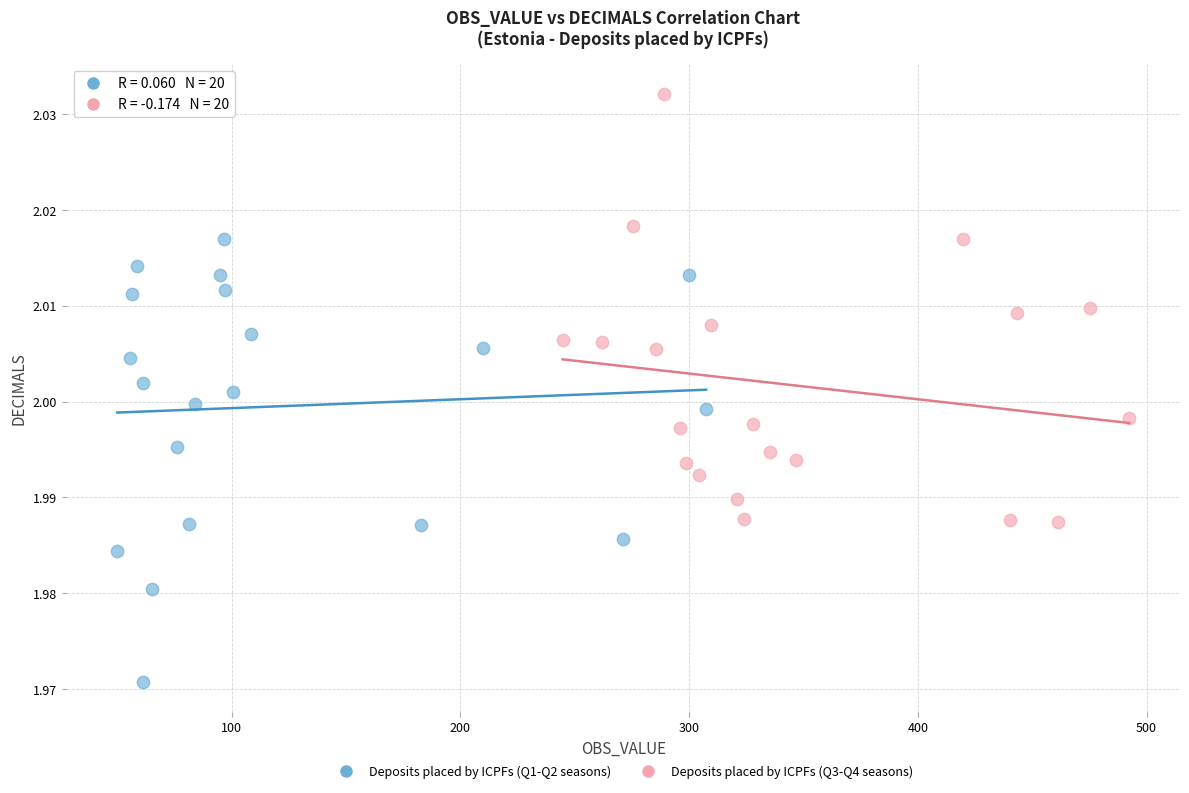

Which series contains the highest Y value?

Deposits placed by ICPFs (Q3-Q4 seasons)